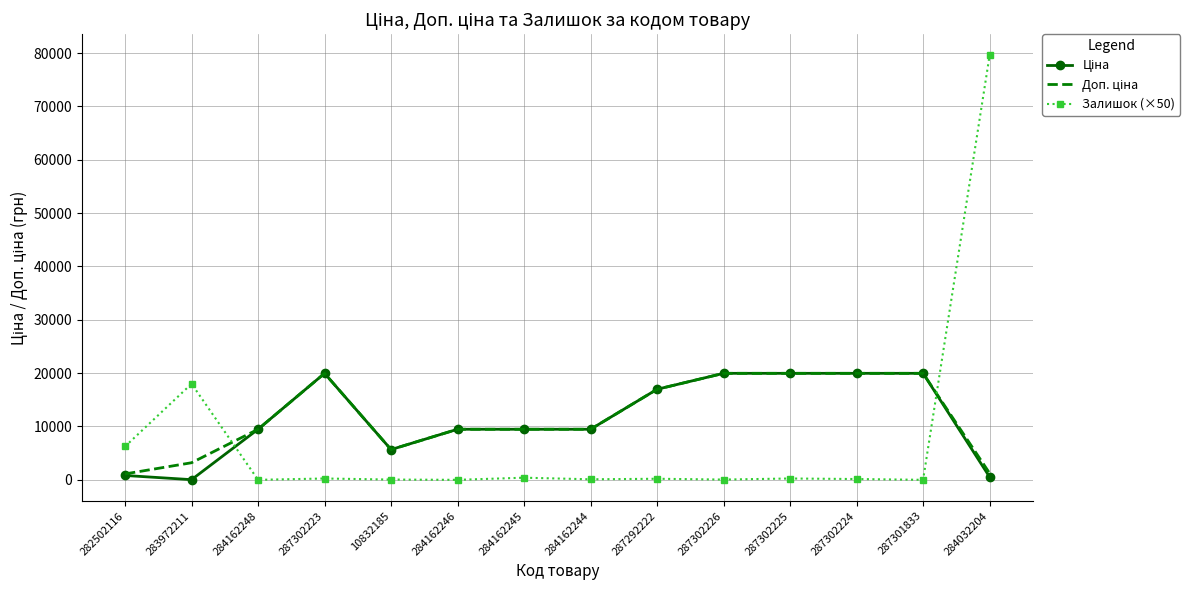

What is the greatest value displayed?

79550.0